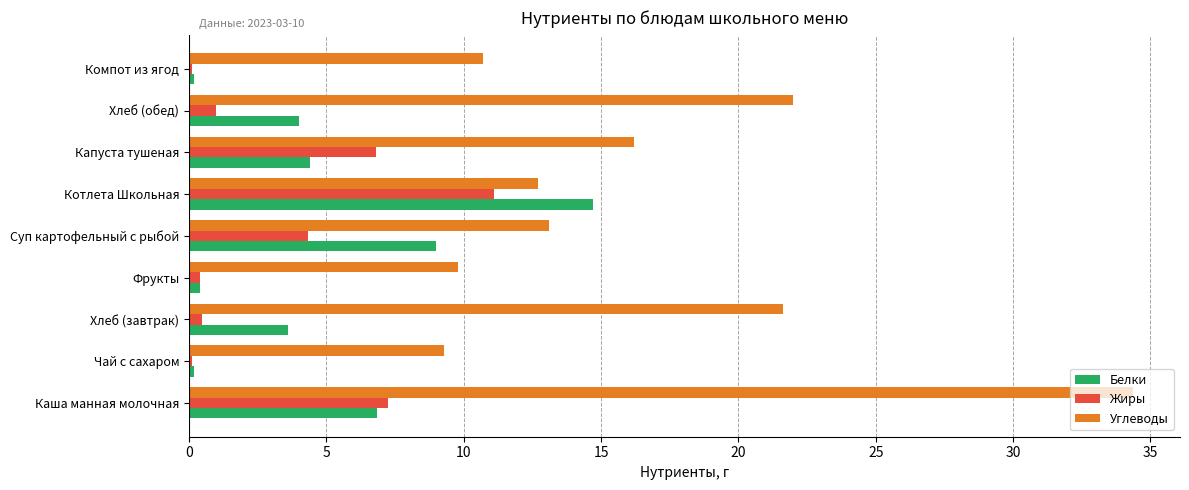

At which category is the sum across all series the highest?

Каша манная молочная